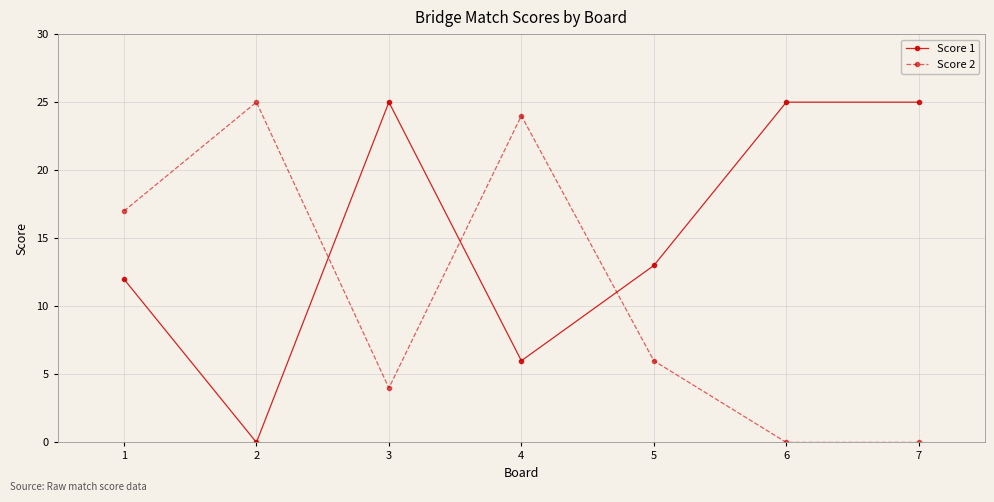

What is the difference between the highest and lowest values at 6?

25